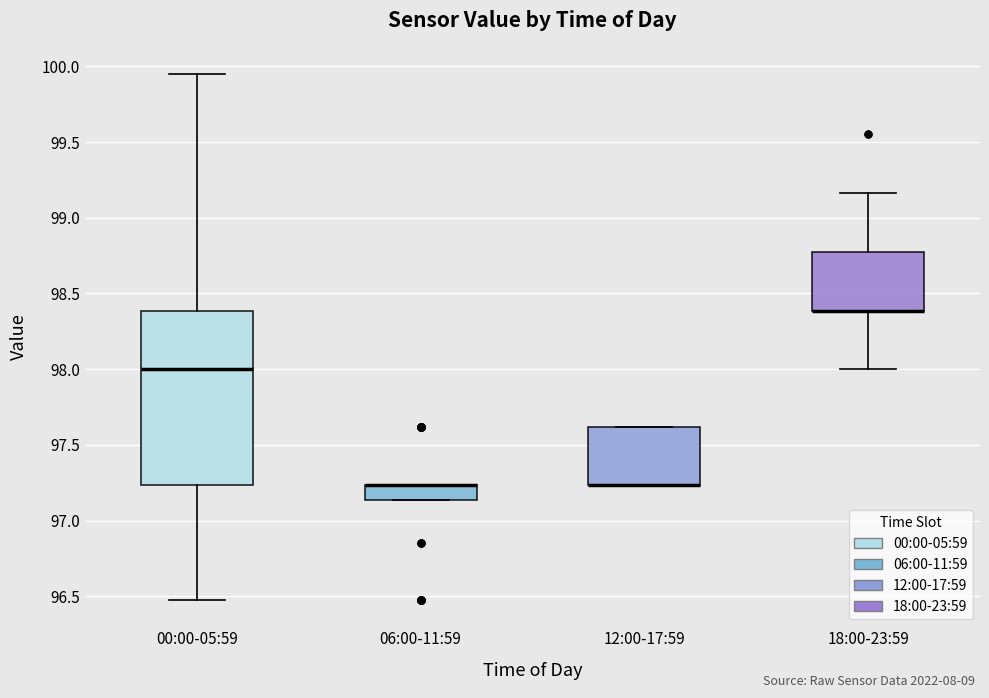

Where does the upper whisker of the box for 00:00-05:59 end on the y-axis? The values are not printed on the chart, so give them approximately, as read against the axis.

99.95